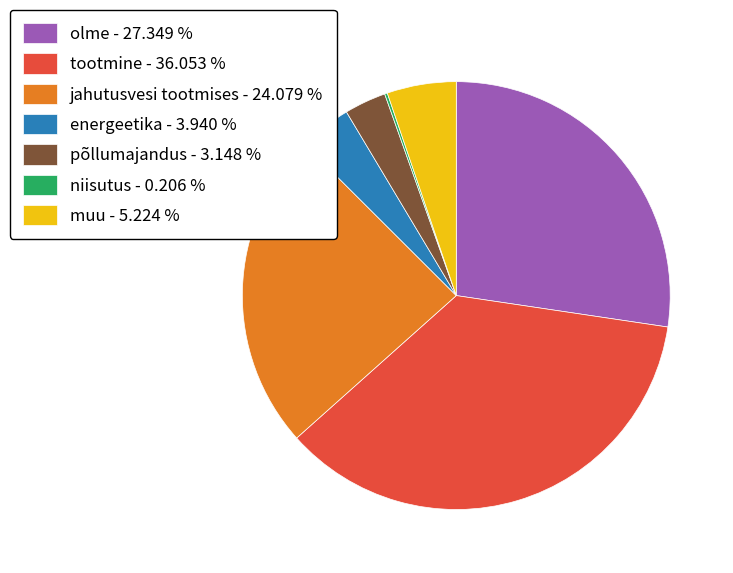

Approximately how many times larger is the value at jahutusvesi tootmises - 24.079 % compared to muu - 5.224 %?

4.6